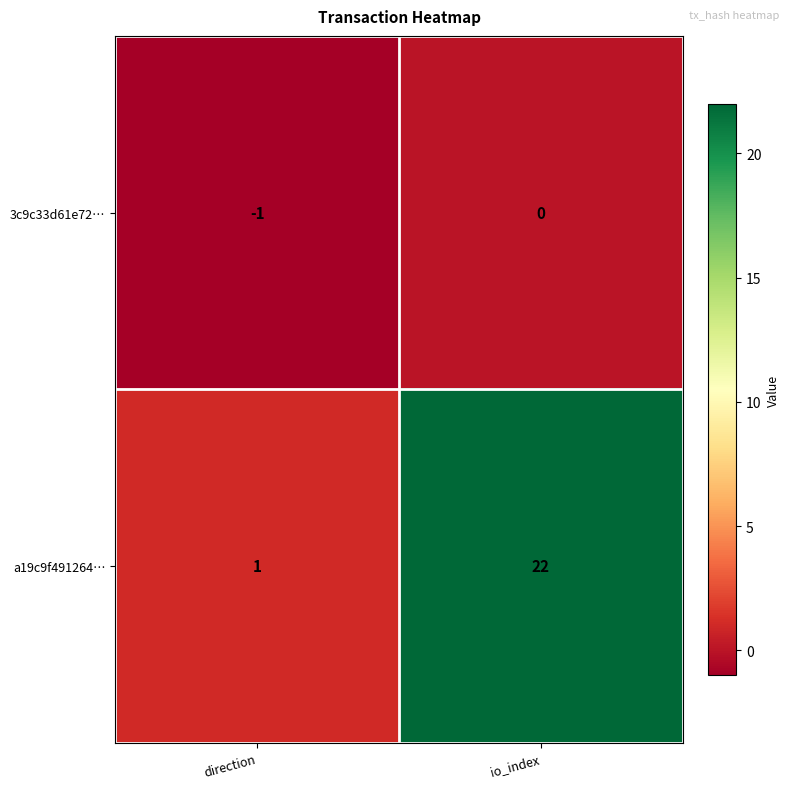

Read the a19c9f491264… value at io_index, to the nearest 10.

20